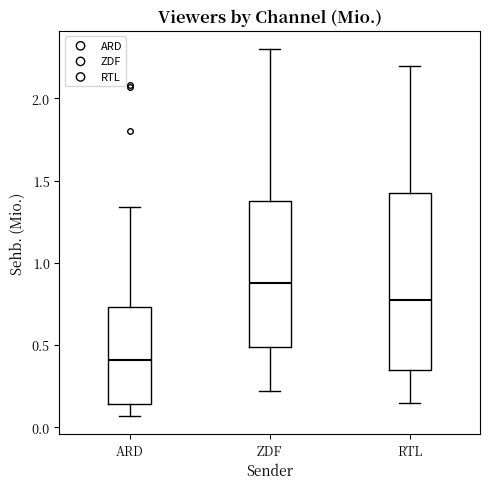

Comparing the boxes themselves (not the whiskers), which one is the tallest?

RTL